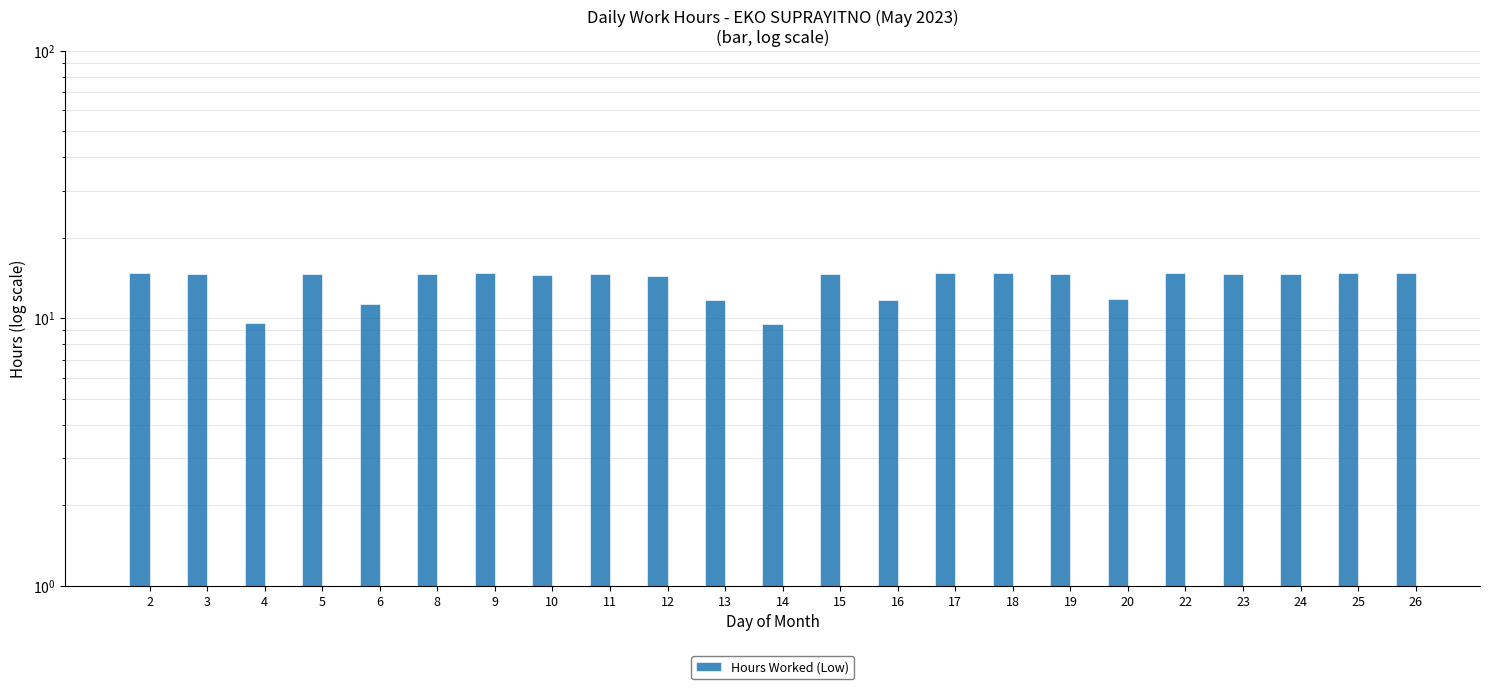

Reading left to right, list all the values displayed in this chart.

2=14.8	3=14.6	4=9.6	5=14.6	6=11.3	8=14.6	9=14.7	10=14.6	11=14.7	12=14.4	13=11.7	14=9.5	15=14.7	16=11.7	17=14.7	18=14.7	19=14.6	20=11.8	22=14.8	23=14.7	24=14.6	25=14.8	26=14.8